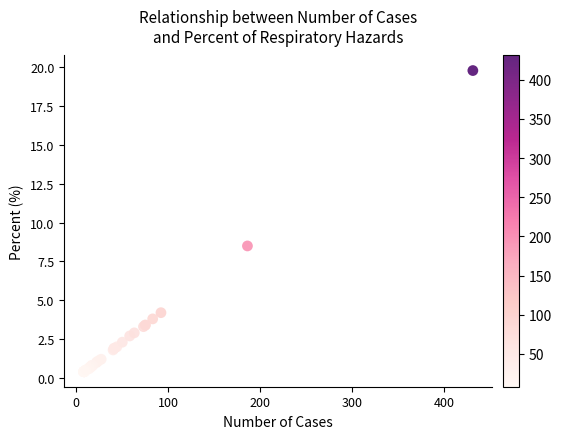

What Y value in the scatter plot is closest to 10?

8.5